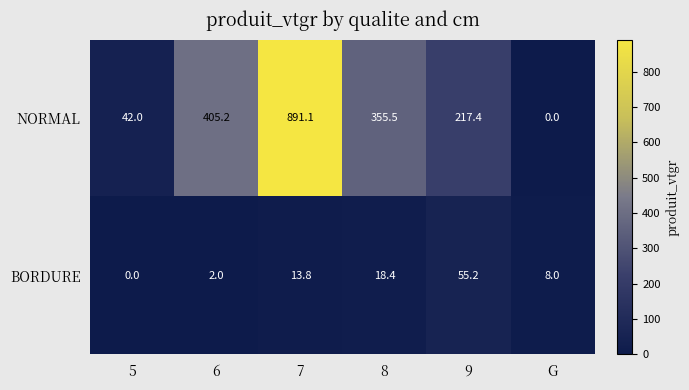

Which category has the highest value in the NORMAL series?

7